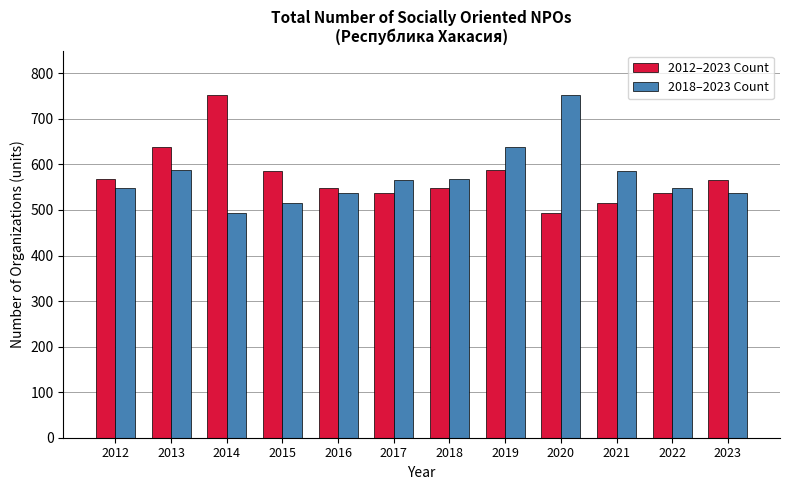

What is the total value across all series at 2022?

1086